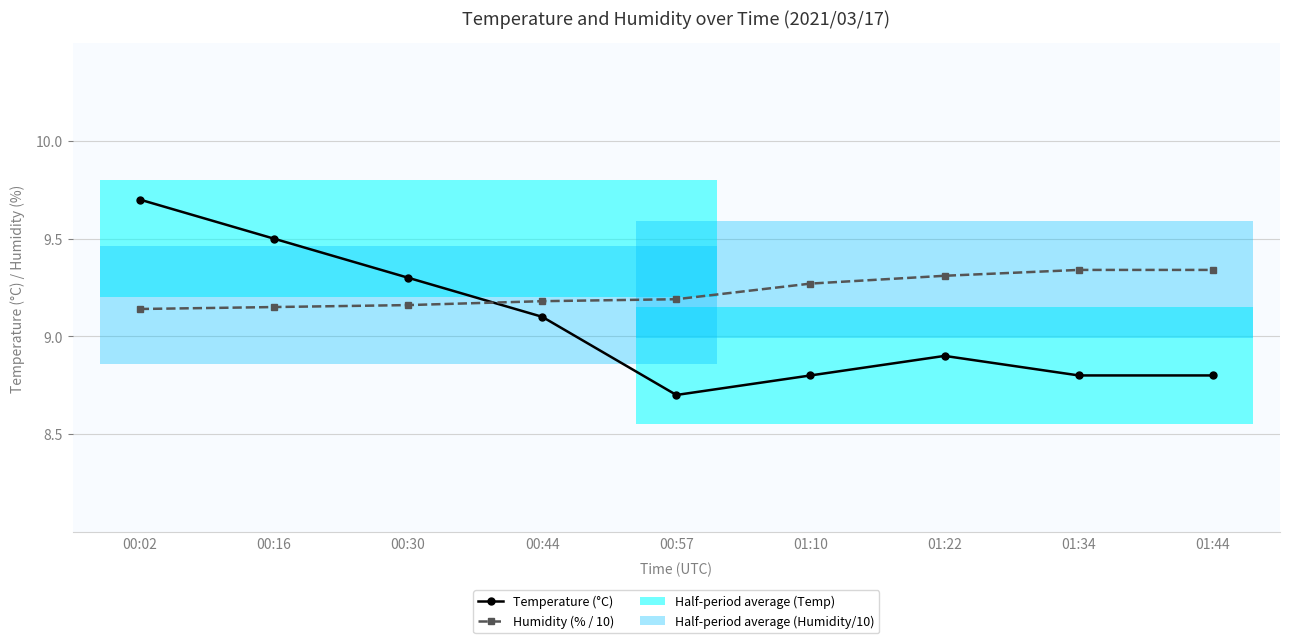

True or false: Humidity (% / 10) has more than 2 points higher than both neighbors.

False